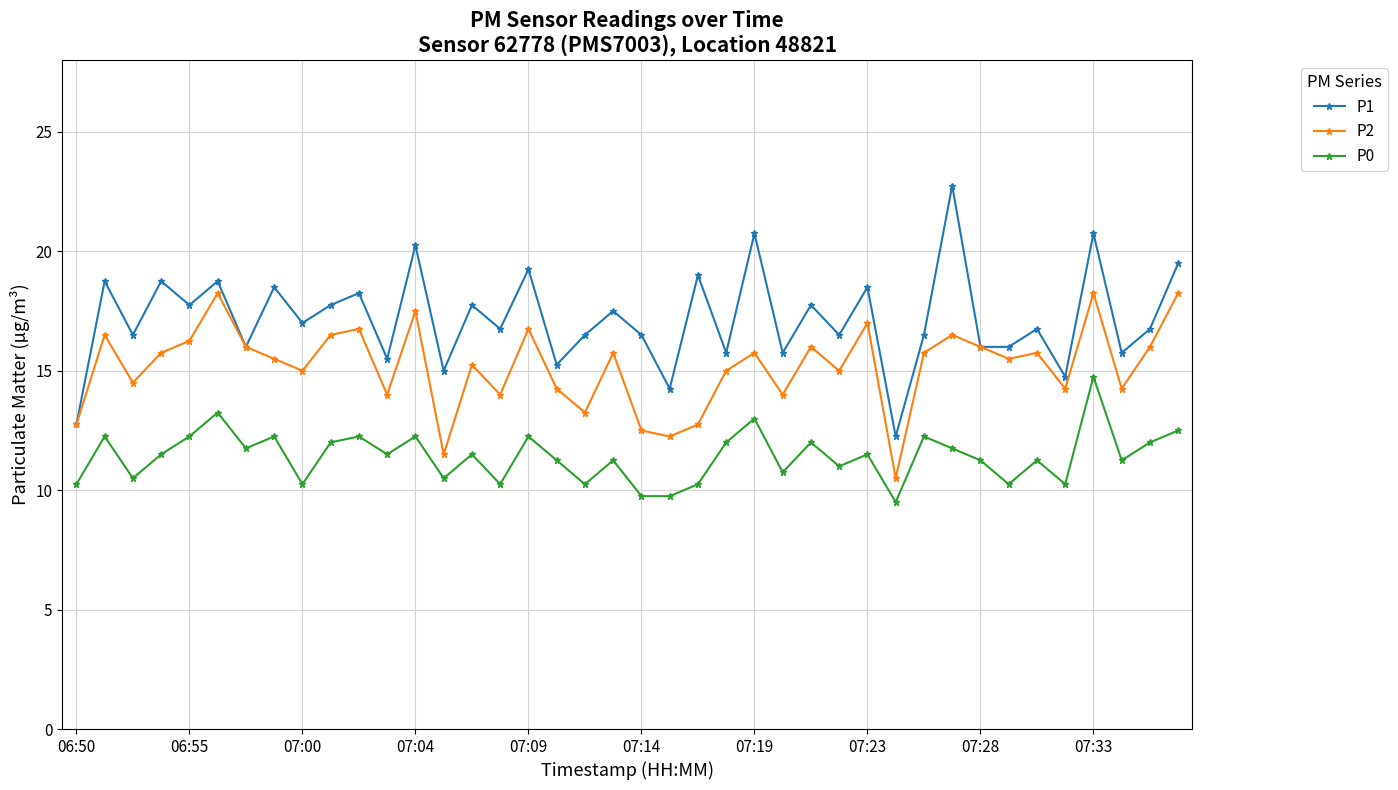

What is the maximum value shown in the chart?

22.8